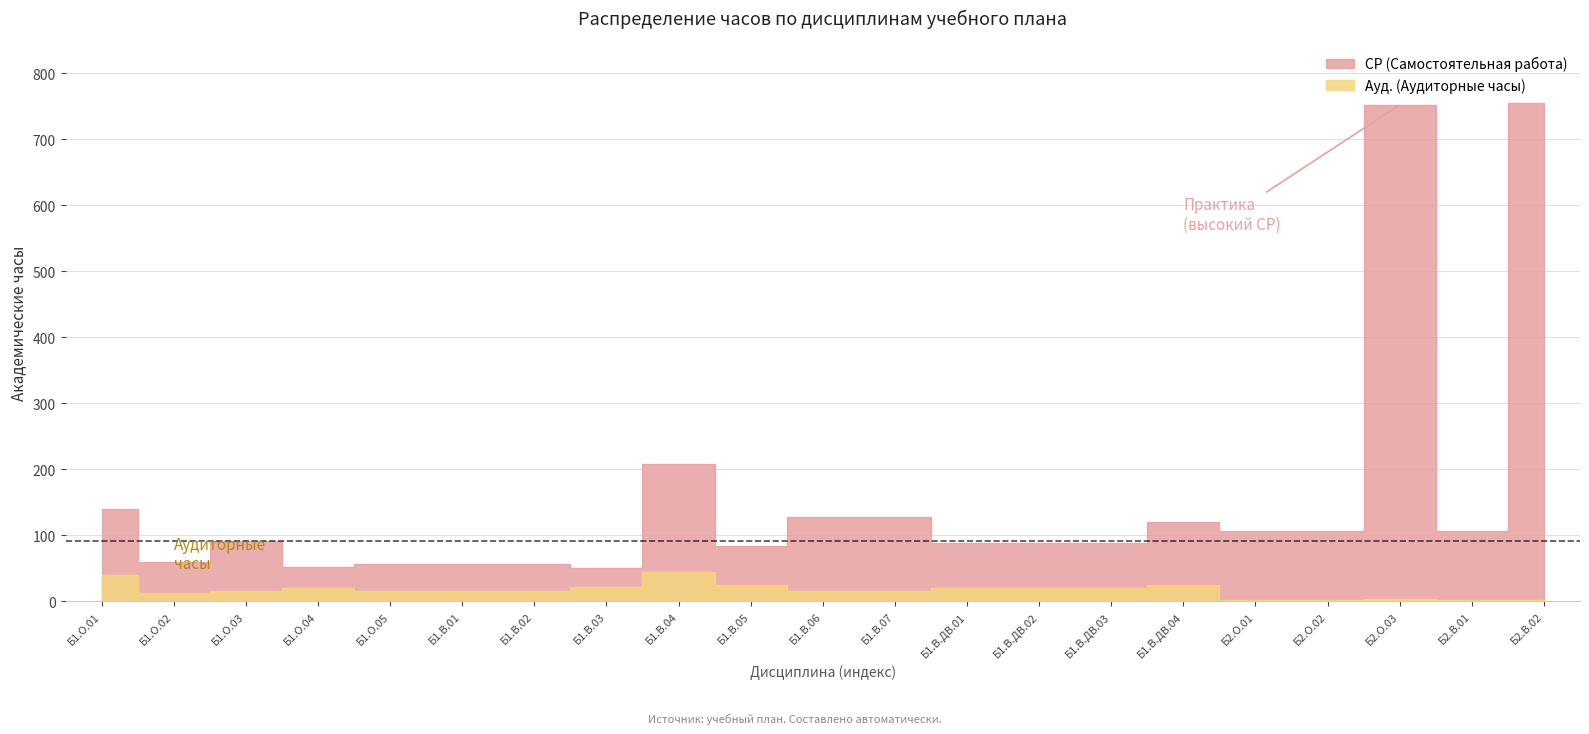

What is the average value of the СР (Самостоятельная работа) series?

158